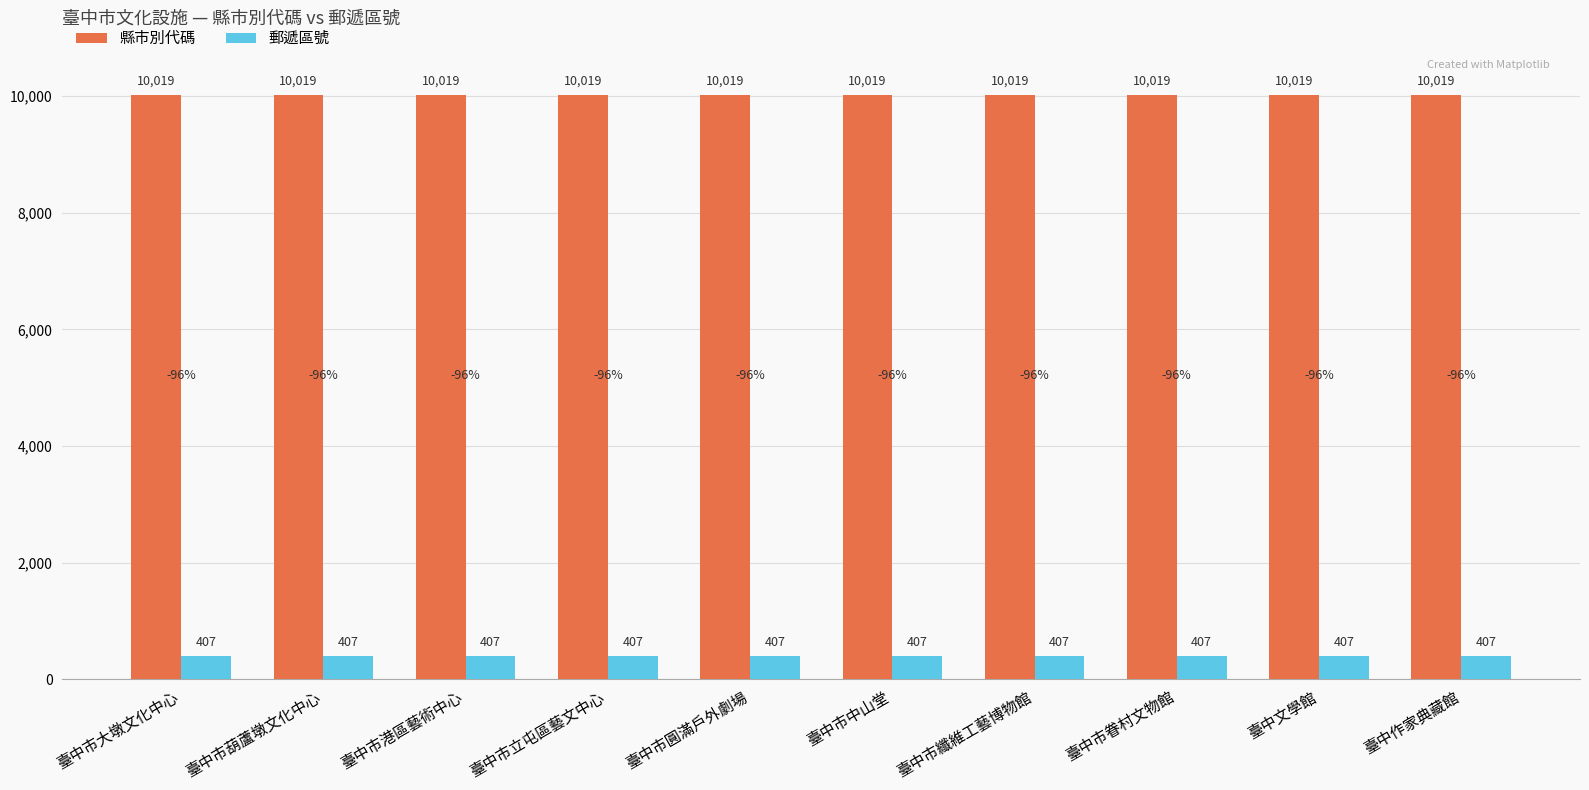

What is the spread (max minus min) of values at 臺中市葫蘆墩文化中心?

9612